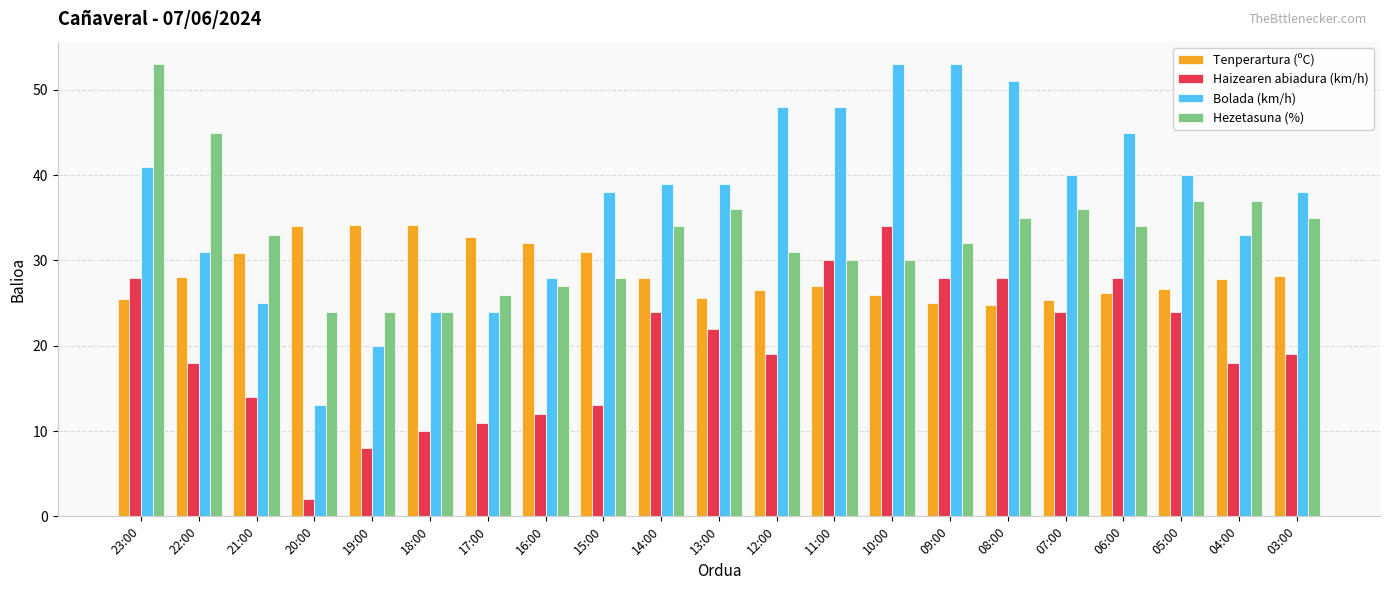

The Bolada (km/h) series shows 14.7 at 07:00. True or false?

False